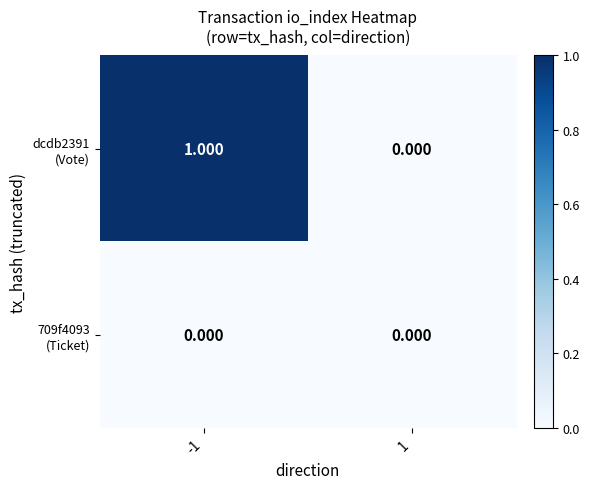

How many distinct data groups are displayed?

2